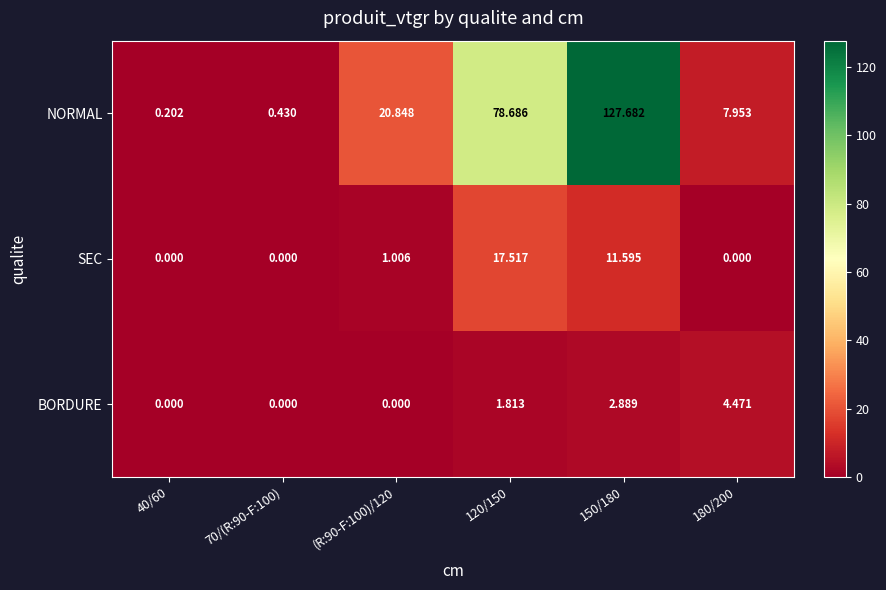

Rank the series at 150/180 from highest to lowest value.

NORMAL, SEC, BORDURE